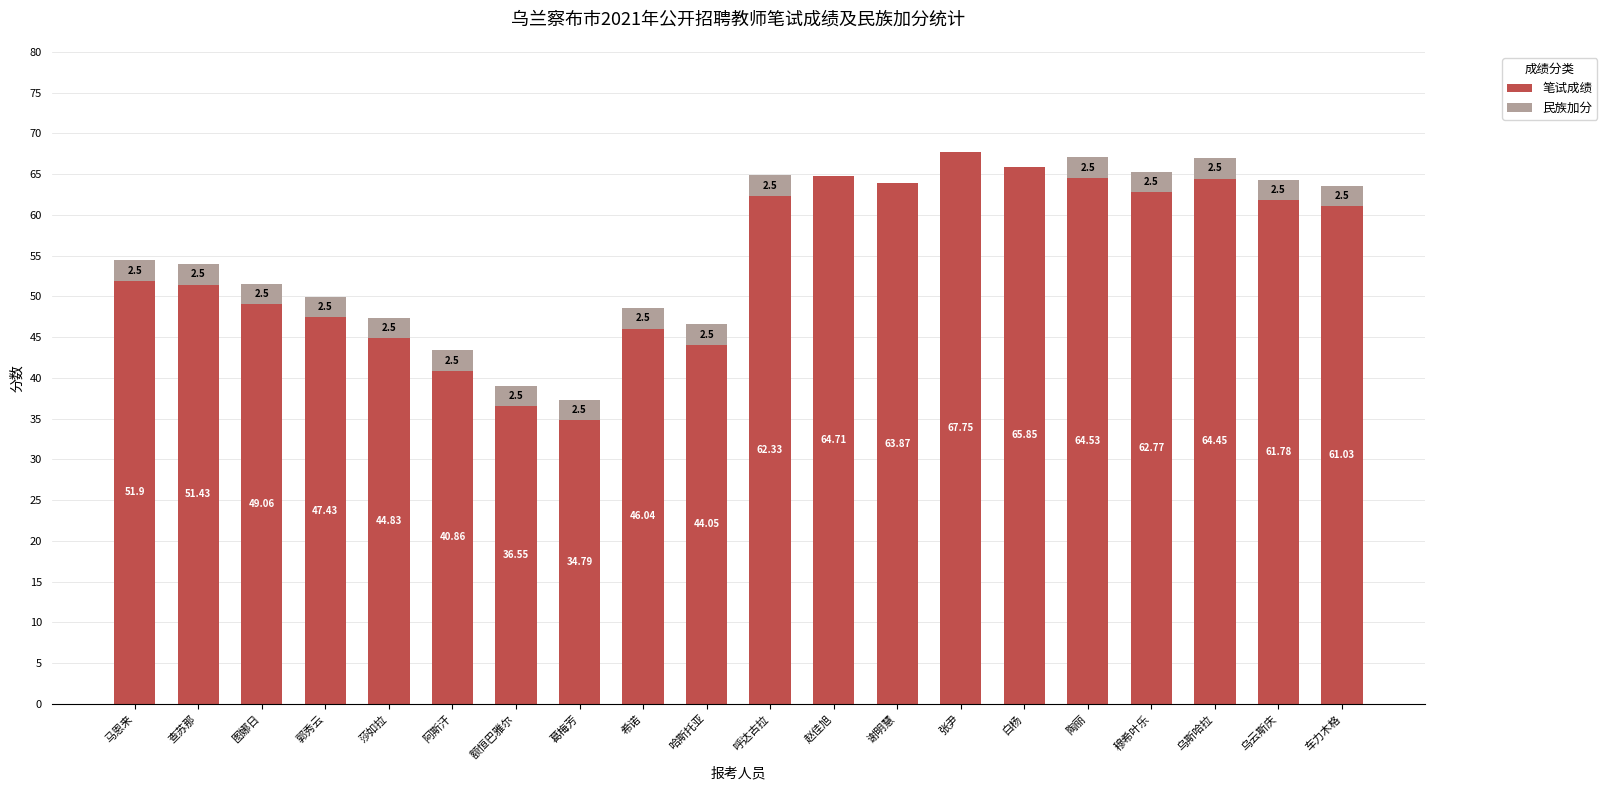

What are all the series names shown in the legend?

笔试成绩, 民族加分